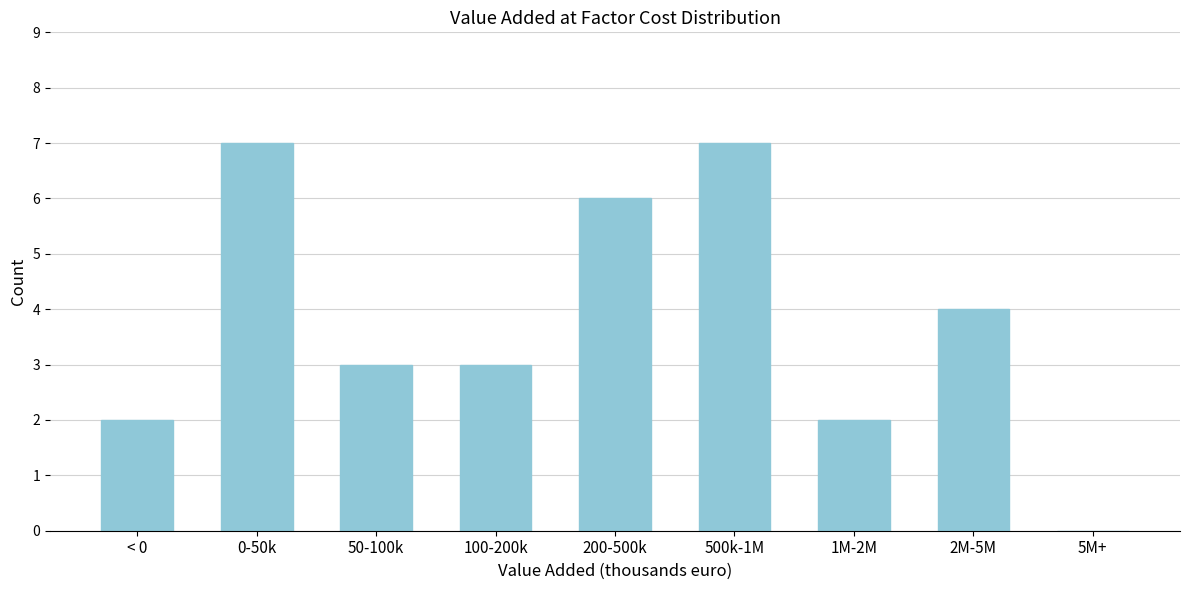

Reading right to left, list all the values displayed in this chart.

5M+=0	2M-5M=4	1M-2M=2	500k-1M=7	200-500k=6	100-200k=3	50-100k=3	0-50k=7	< 0=2